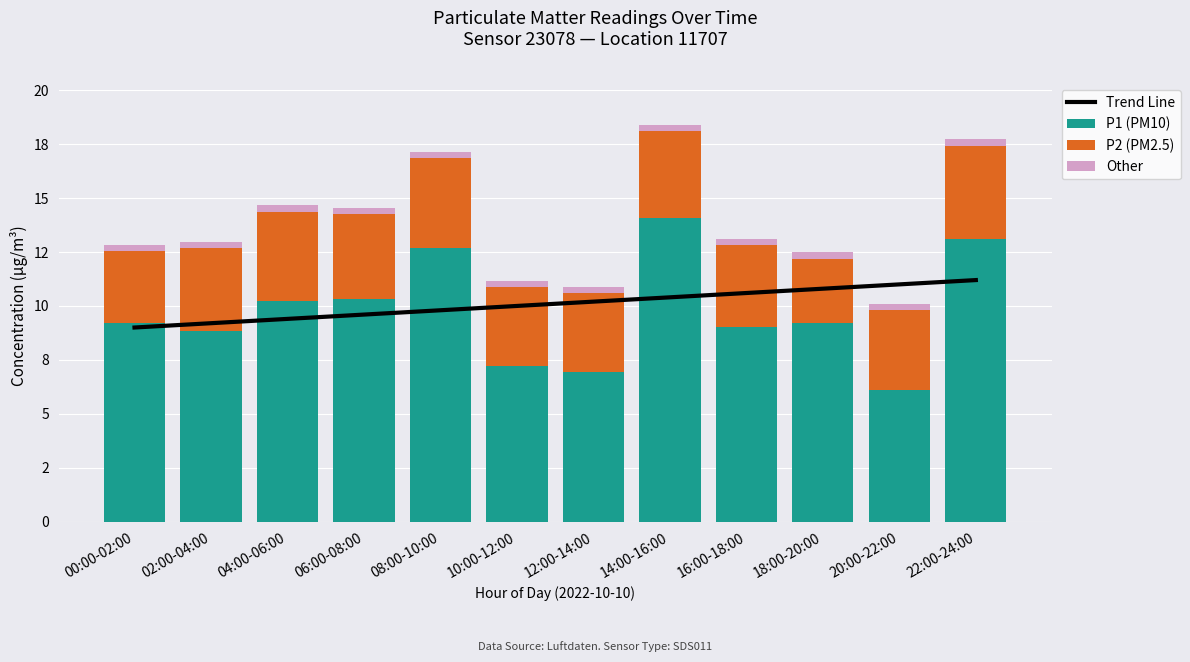

What position from the left is 14:00-16:00?

8